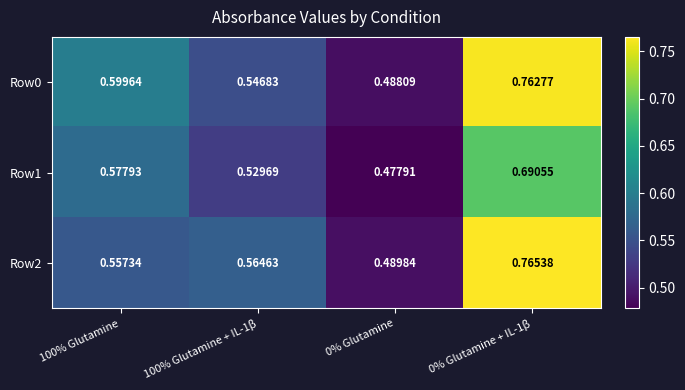

List the series in order of their overall mean, highest first.

Row0, Row2, Row1